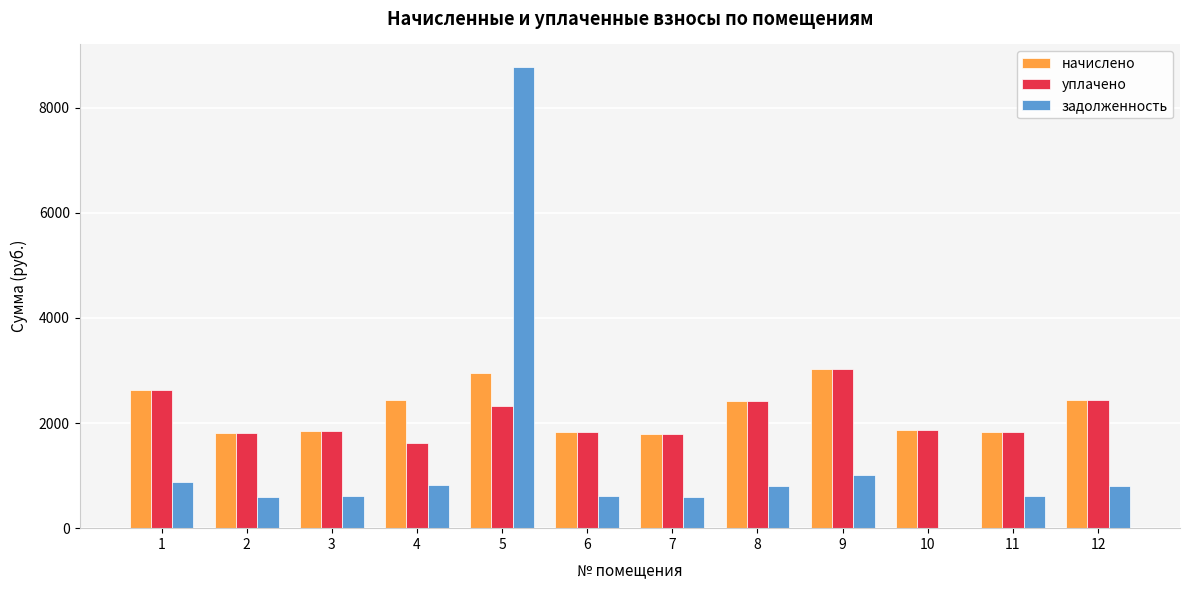

What is the sum of all задолженность values?

16110.2